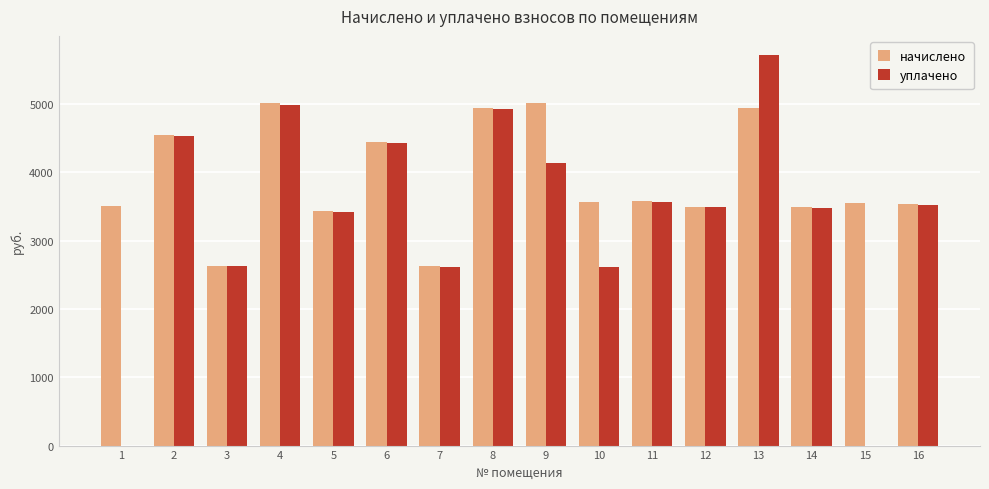

The value of начислено at 9 is 5019.8. True or false?

True